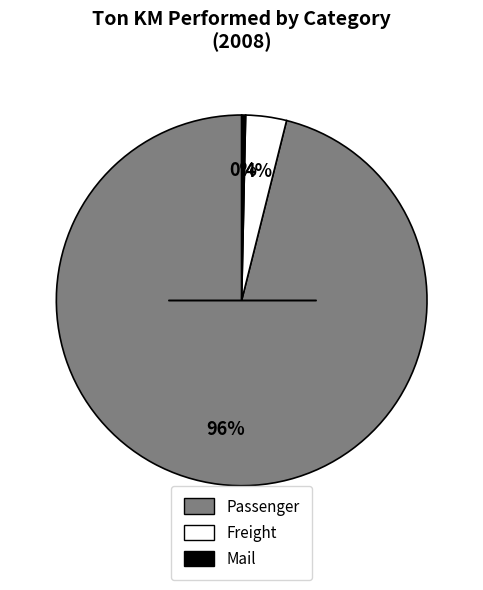

Is there a majority slice in this chart?

Yes